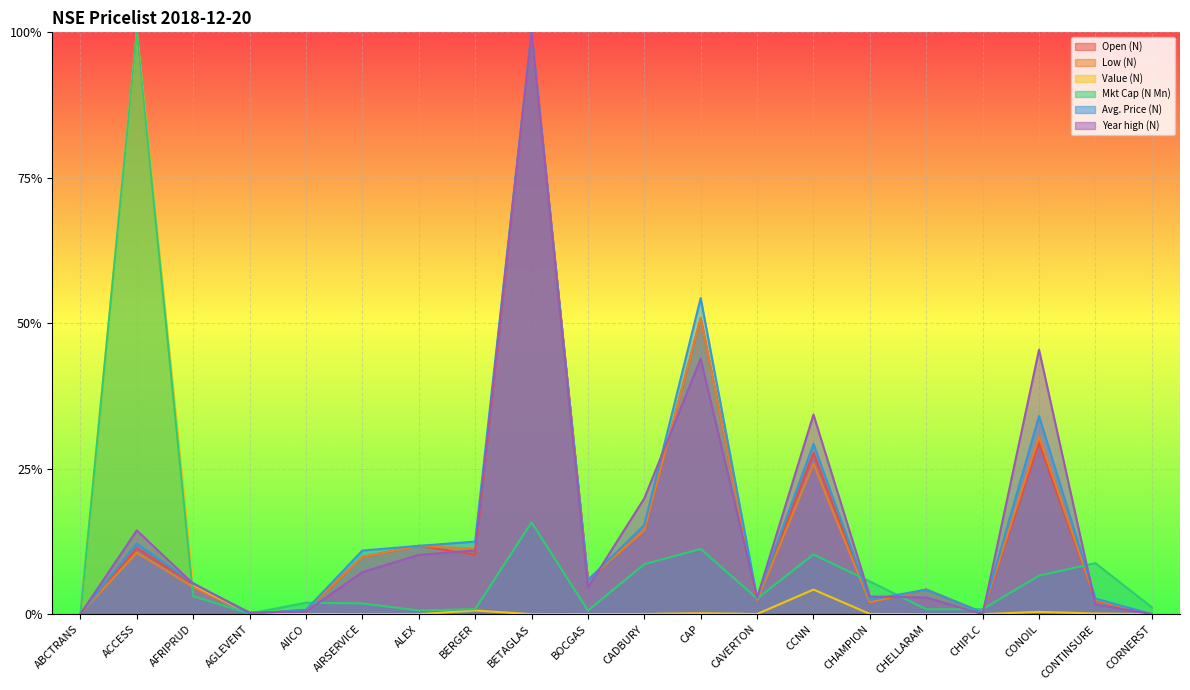

Reading left to right, list all the values displayed in this chart.

Open (N): ABCTRANS=0.0	ACCESS=0.1	AFRIPRUD=0.1	AGLEVENT=0.0	AIICO=0.0	AIRSERVICE=0.1	ALEX=0.1	BERGER=0.1	BETAGLAS=1.0	BOCGAS=0.1	CADBURY=0.1	CAP=0.5	CAVERTON=0.0	CCNN=0.3	CHAMPION=0.0	CHELLARAM=0.0	CHIPLC=0.0	CONOIL=0.3	CONTINSURE=0.0	CORNERST=0.0
Low (N): ABCTRANS=0.0	ACCESS=0.1	AFRIPRUD=0.0	AGLEVENT=0.0	AIICO=0.0	AIRSERVICE=0.1	ALEX=0.1	BERGER=0.1	BETAGLAS=1.0	BOCGAS=0.1	CADBURY=0.1	CAP=0.5	CAVERTON=0.0	CCNN=0.3	CHAMPION=0.0	CHELLARAM=0.0	CHIPLC=0.0	CONOIL=0.3	CONTINSURE=0.0	CORNERST=0.0
Value (N): ABCTRANS=0.0	ACCESS=1.0	AFRIPRUD=0.1	AGLEVENT=0.0	AIICO=0.0	AIRSERVICE=0.0	ALEX=0.0	BERGER=0.0	BETAGLAS=0.0	BOCGAS=0.0	CADBURY=0.0	CAP=0.0	CAVERTON=0.0	CCNN=0.0	CHAMPION=0.0	CHELLARAM=0.0	CHIPLC=0.0	CONOIL=0.0	CONTINSURE=0.0	CORNERST=0.0
Mkt Cap (N Mn): ABCTRANS=0.0	ACCESS=1.0	AFRIPRUD=0.0	AGLEVENT=0.0	AIICO=0.0	AIRSERVICE=0.0	ALEX=0.0	BERGER=0.0	BETAGLAS=0.2	BOCGAS=0.0	CADBURY=0.1	CAP=0.1	CAVERTON=0.0	CCNN=0.1	CHAMPION=0.1	CHELLARAM=0.0	CHIPLC=0.0	CONOIL=0.1	CONTINSURE=0.1	CORNERST=0.0
Avg. Price (N): ABCTRANS=0.0	ACCESS=0.1	AFRIPRUD=0.1	AGLEVENT=0.0	AIICO=0.0	AIRSERVICE=0.1	ALEX=0.1	BERGER=0.1	BETAGLAS=1.0	BOCGAS=0.1	CADBURY=0.2	CAP=0.5	CAVERTON=0.0	CCNN=0.3	CHAMPION=0.0	CHELLARAM=0.0	CHIPLC=0.0	CONOIL=0.3	CONTINSURE=0.0	CORNERST=0.0
Year high (N): ABCTRANS=0.0	ACCESS=0.1	AFRIPRUD=0.1	AGLEVENT=0.0	AIICO=0.0	AIRSERVICE=0.1	ALEX=0.1	BERGER=0.1	BETAGLAS=1.0	BOCGAS=0.0	CADBURY=0.2	CAP=0.4	CAVERTON=0.0	CCNN=0.3	CHAMPION=0.0	CHELLARAM=0.0	CHIPLC=0.0	CONOIL=0.5	CONTINSURE=0.0	CORNERST=0.0